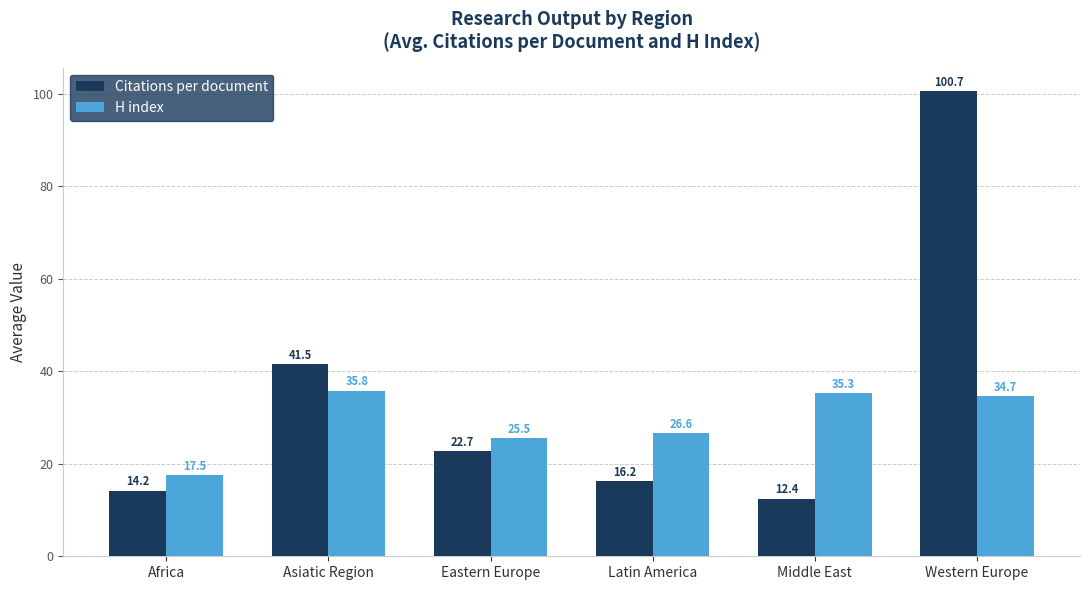

Which category has the lowest value in the Citations per document series?

Middle East